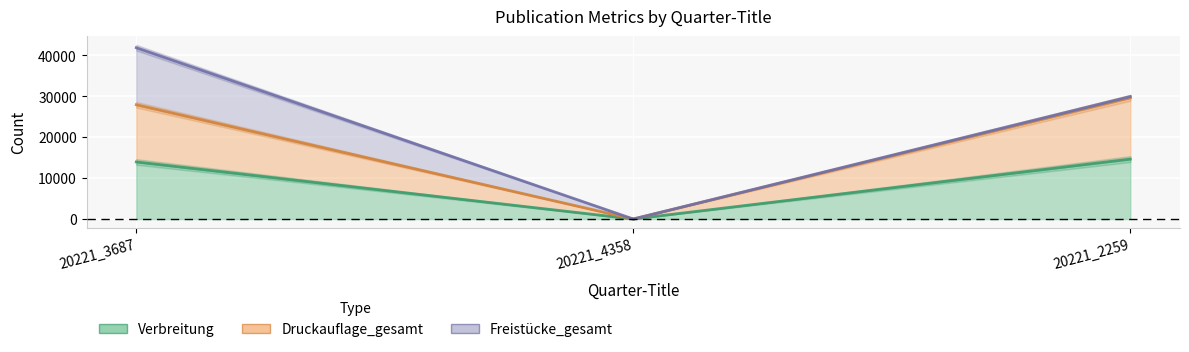

Is it true that Druckauflage_gesamt equals 0 at 20221_4358?

True